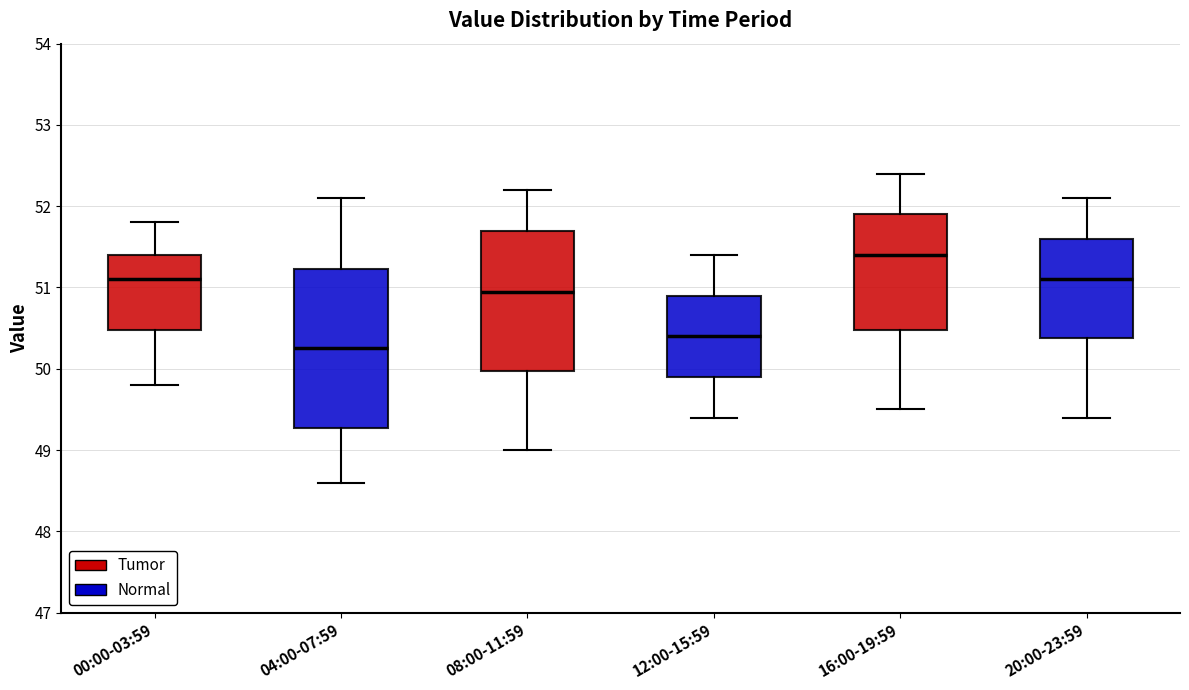

Which box's median line is the highest?

16:00-19:59